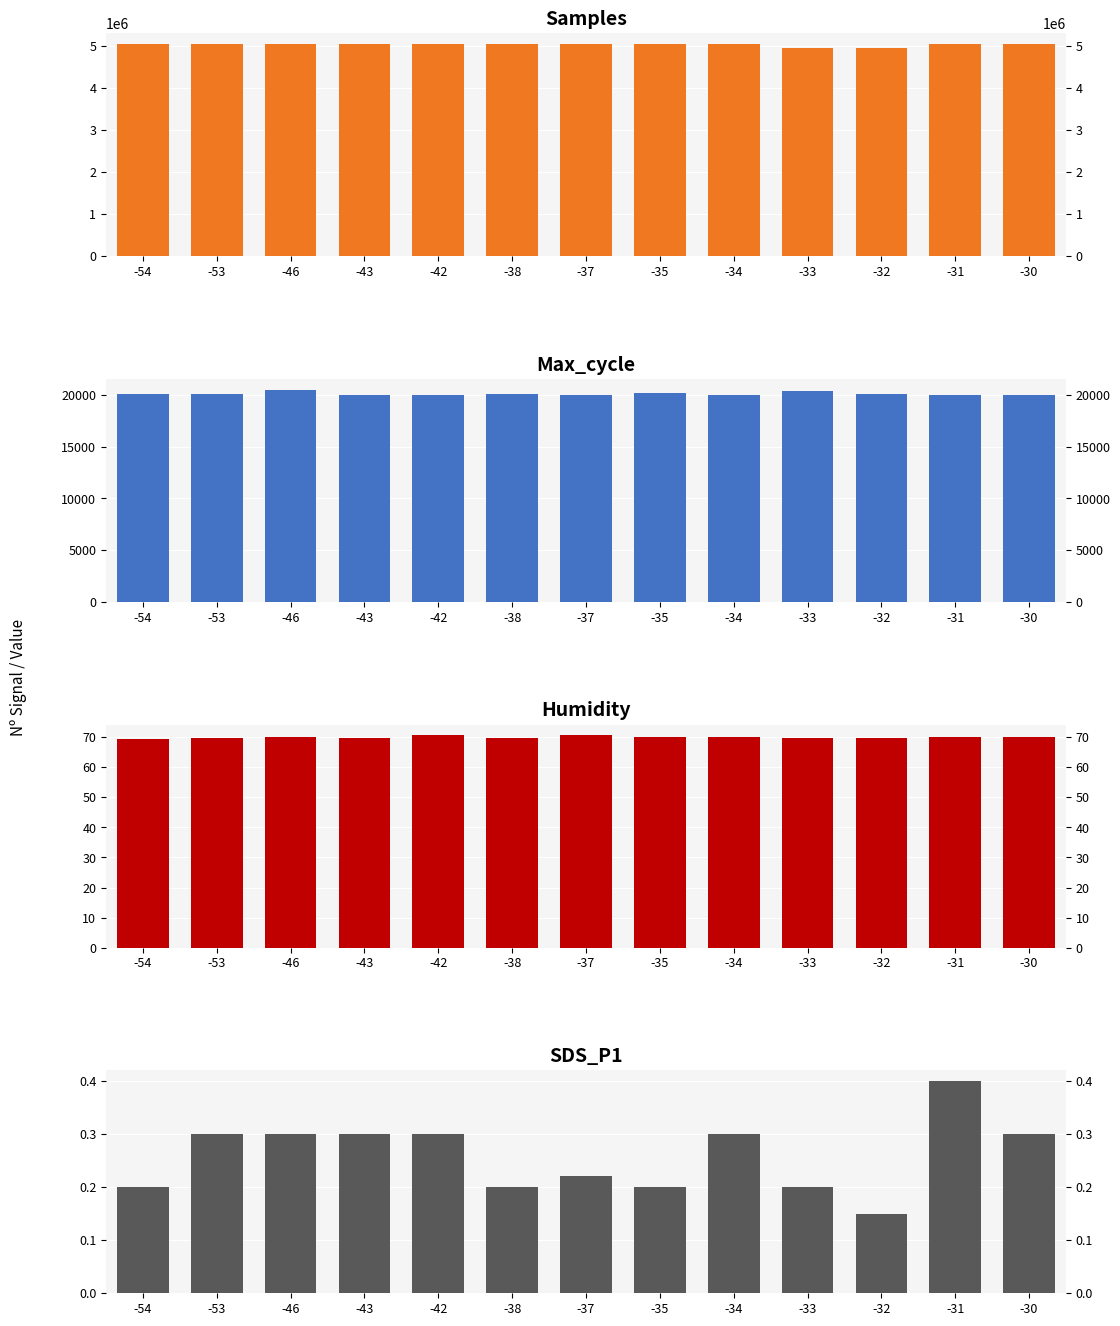

What is the maximum value shown in the chart?

5058396.0